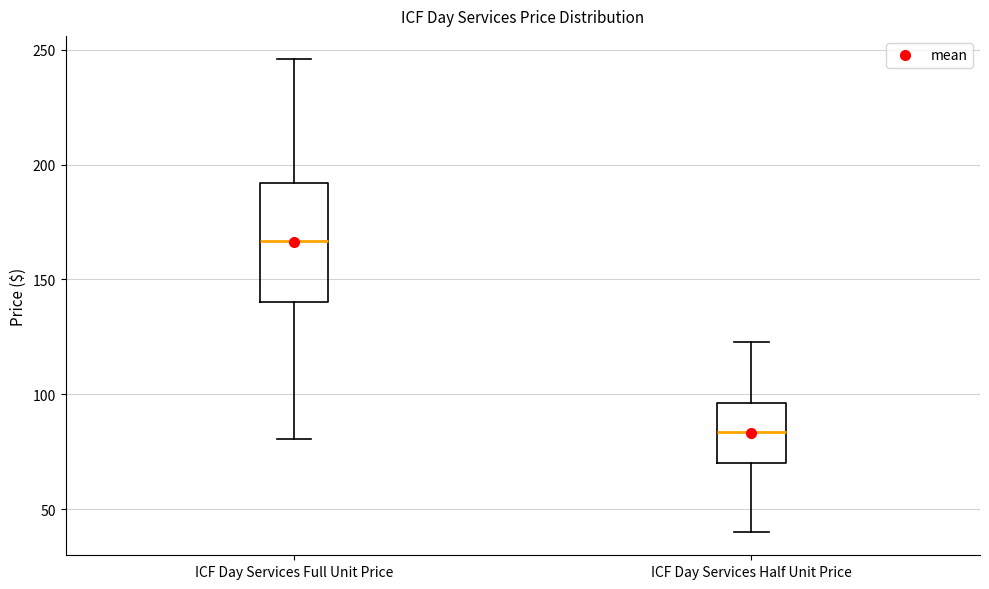

Where is the upper edge of the box for ICF Day Services Half Unit Price on the y-axis? The values are not printed on the chart, so give them approximately, as read against the axis.

95